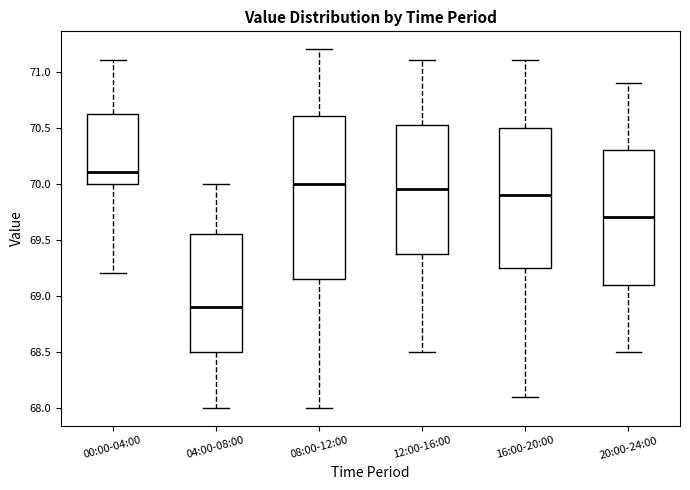

Which box is the tallest, from its lower edge to its upper edge?

08:00-12:00